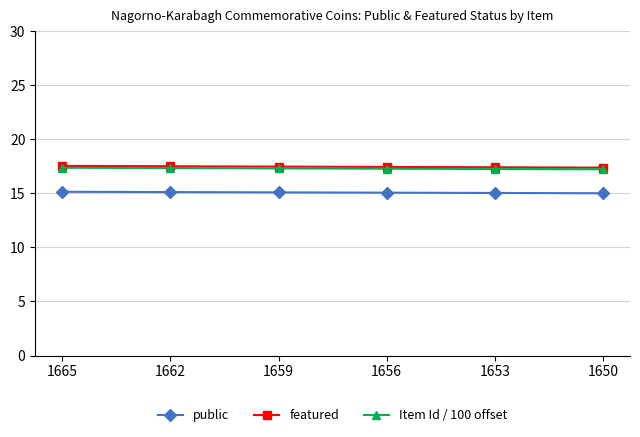

What is the sum of the public values at 1653 and 1665?

30.2